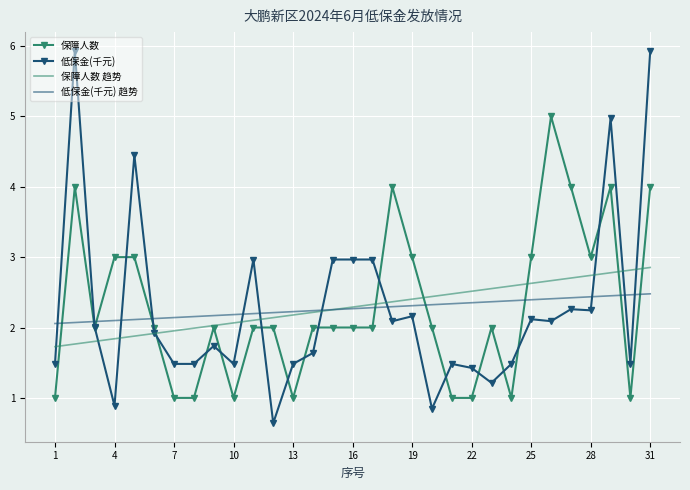

List the series in order of their peak value, highest first.

低保金(千元), 保障人数, 保障人数 趋势, 低保金(千元) 趋势